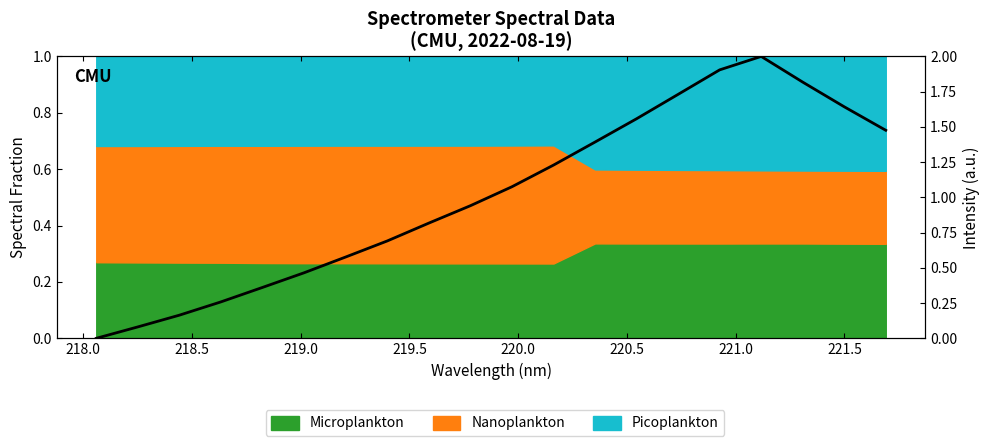

What is the greatest value displayed?

2.0